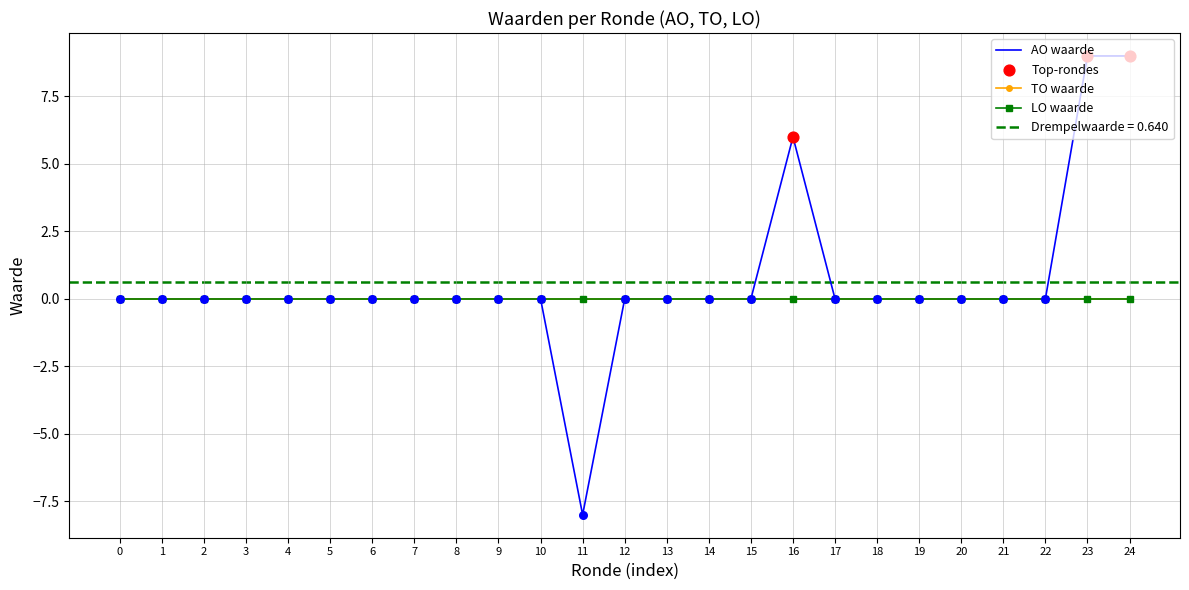

Which series contains the lowest Y value?

AO